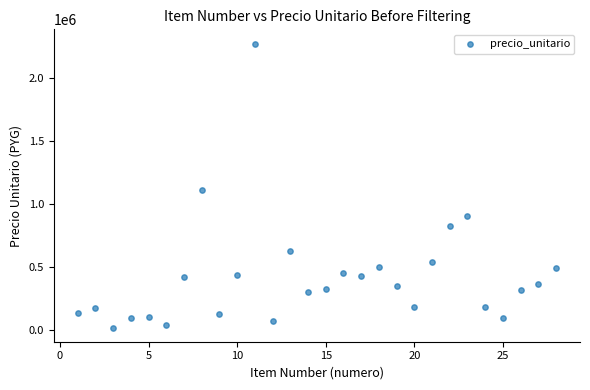

What Y value in the scatter plot is closest to 1145500?

1110000